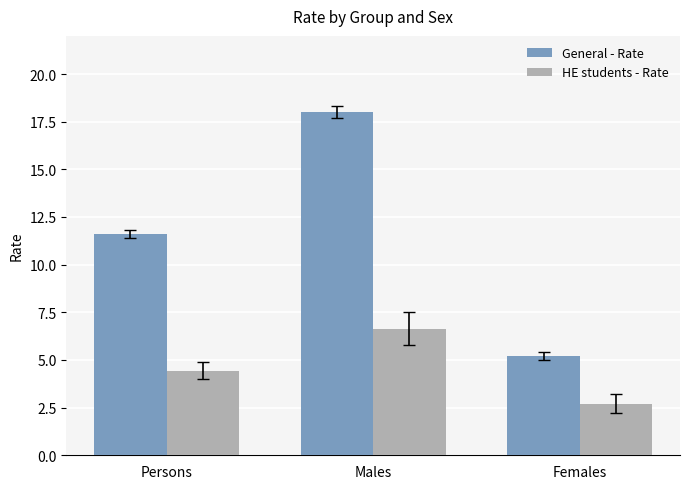

What are all the series names shown in the legend?

General - Rate, HE students - Rate